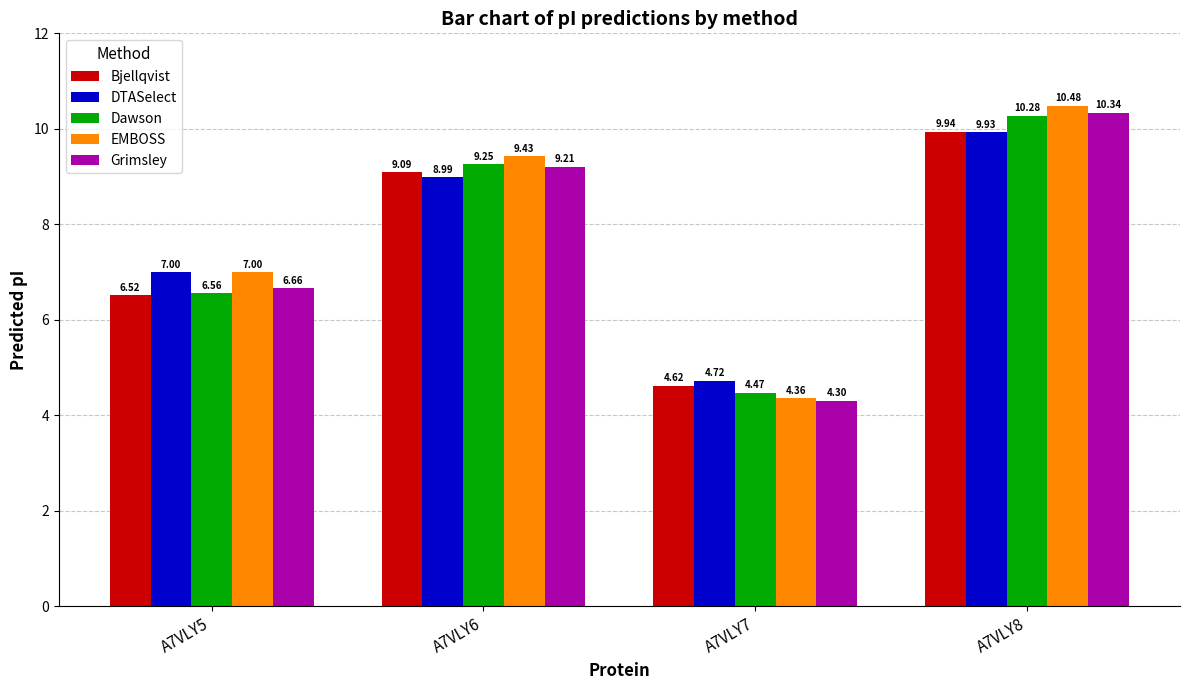

How many data points in Dawson are less than 9?

2